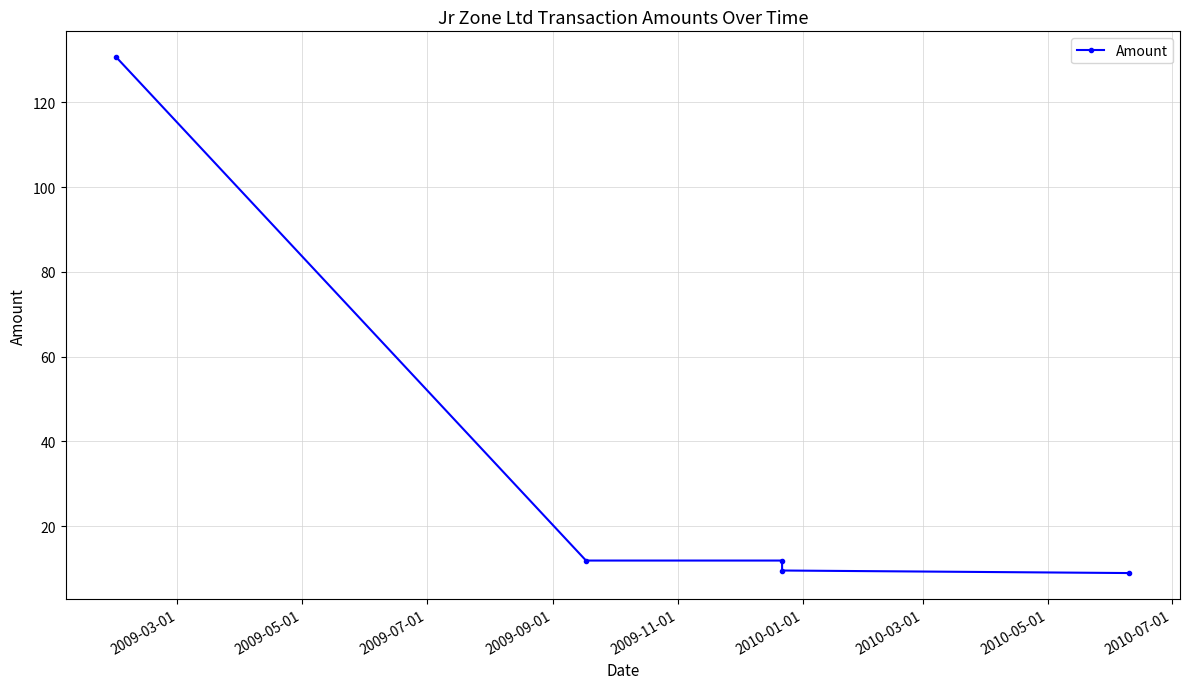

True or false: the data shows 16.2 at 2009-07-01.

False